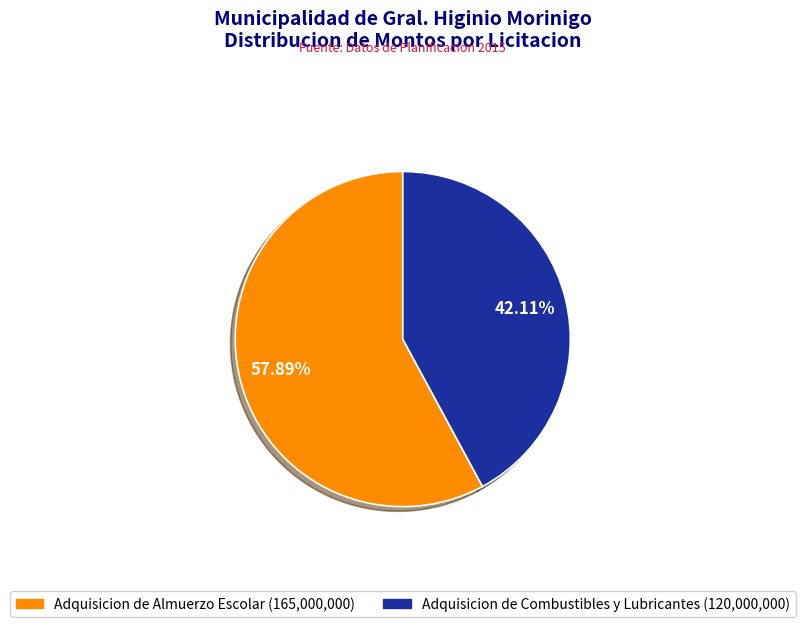

How many slices are in this pie chart?

2